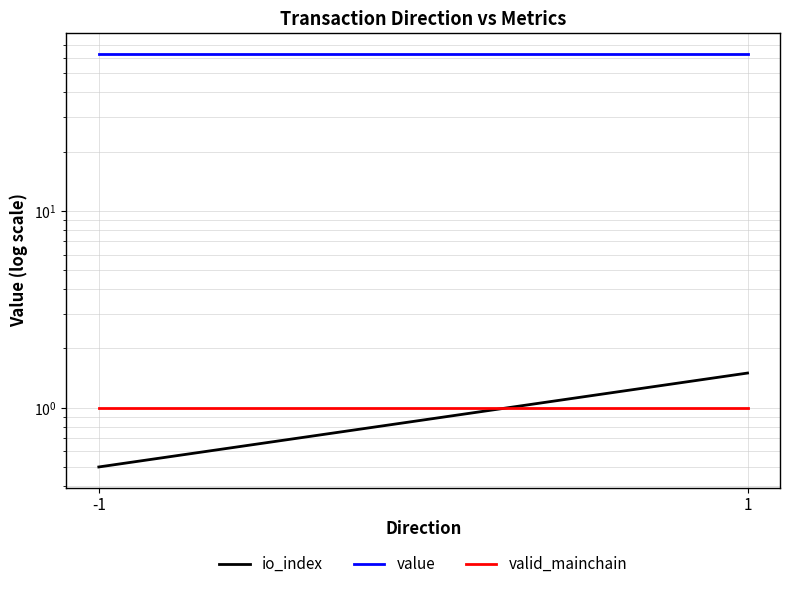

Which series has the largest range (max minus min)?

io_index